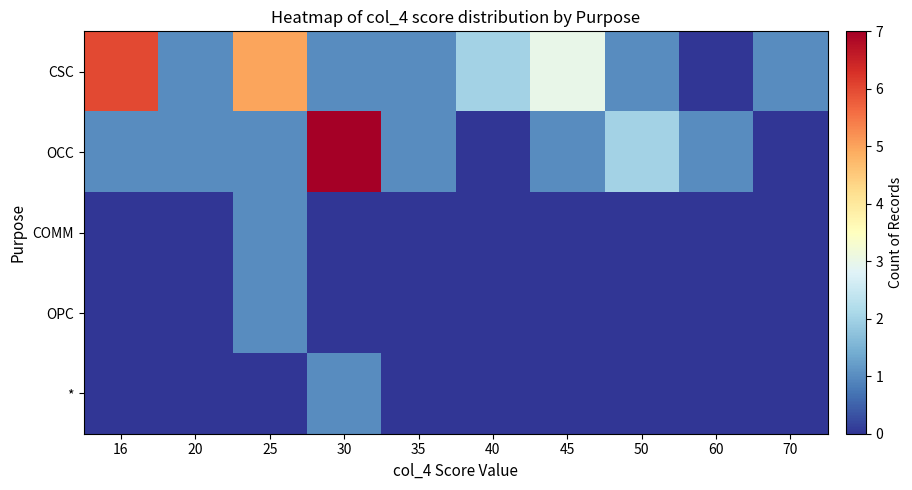

How many categories are shown in the chart?

10